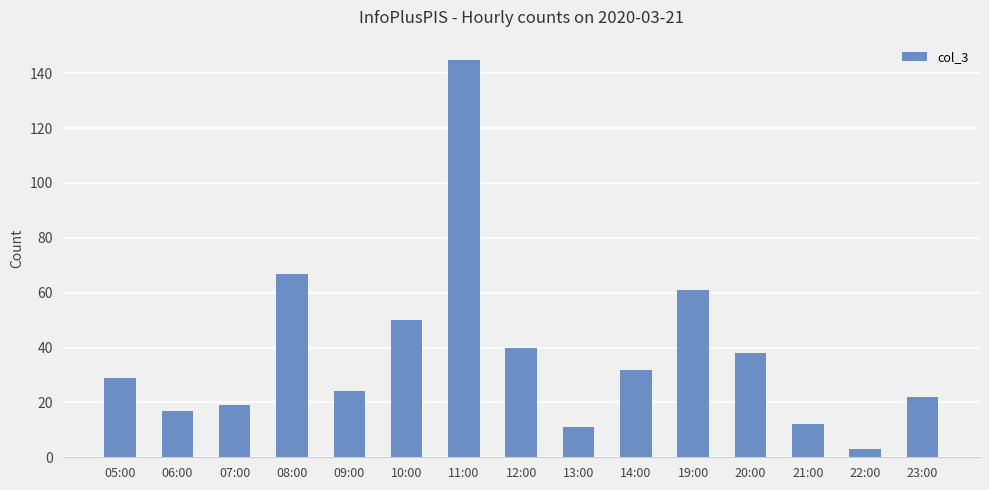

What is the maximum value shown in the chart?

145